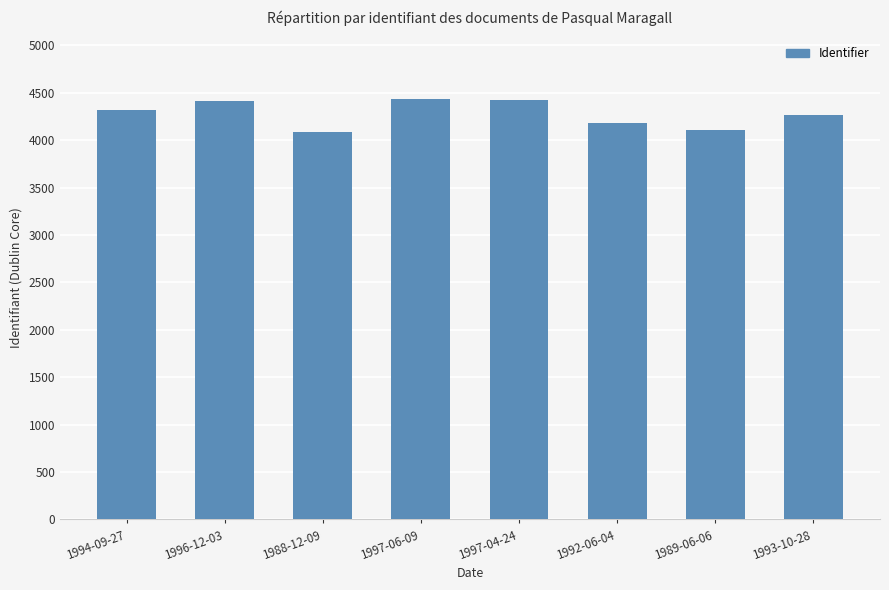

What is the smallest value displayed?

4084